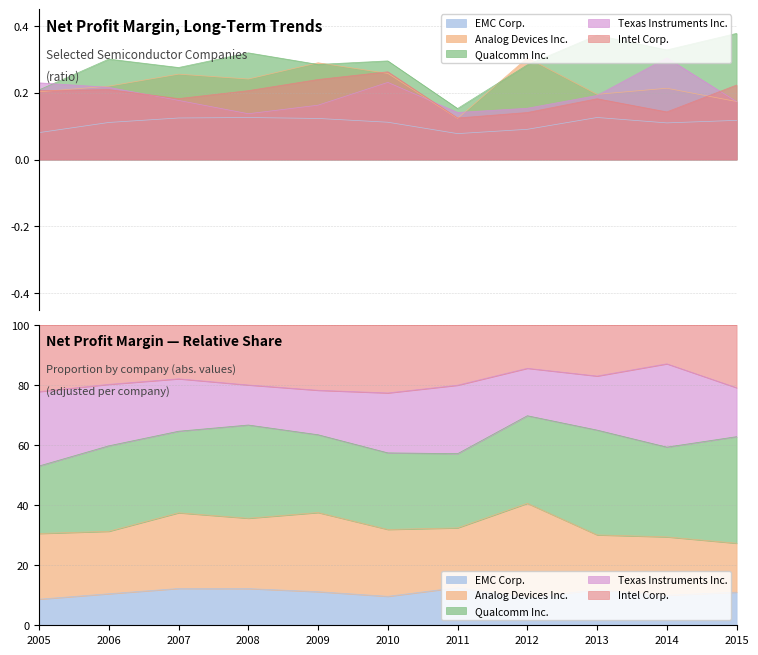

What is the value of the Texas Instruments Inc. point at the 4th from the left?

0.1